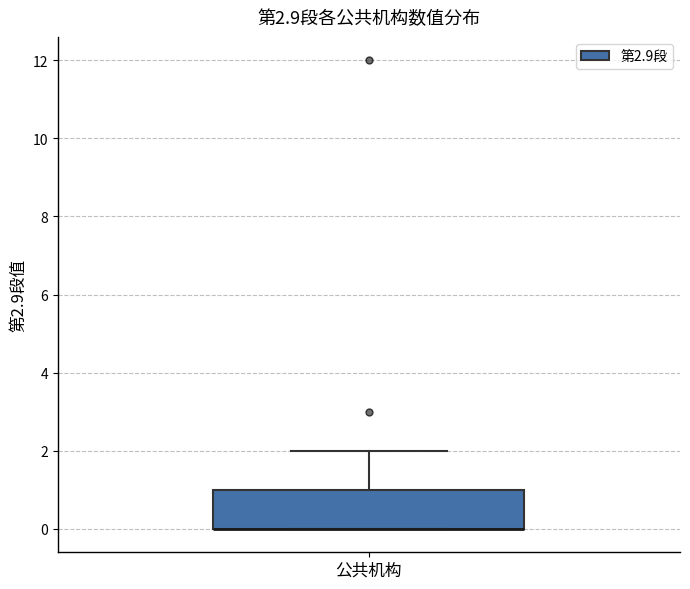

Where does the upper whisker of the box for 公共机构 end on the y-axis? The values are not printed on the chart, so give them approximately, as read against the axis.

2